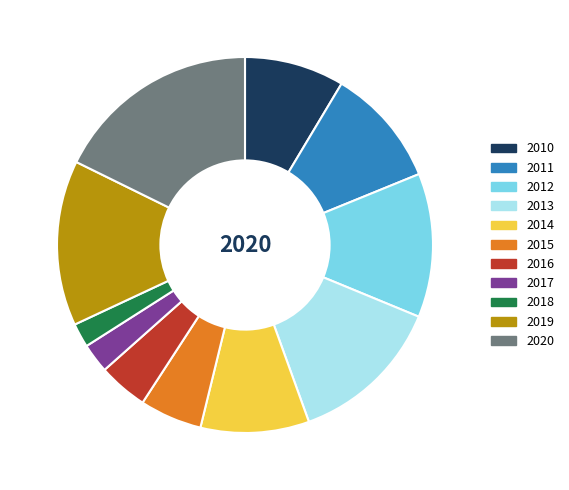

Does 2020 account for over 50% of the chart?

No